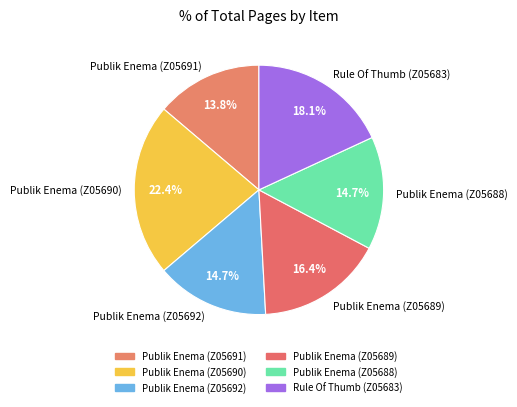

Count the number of slices in the pie.

6